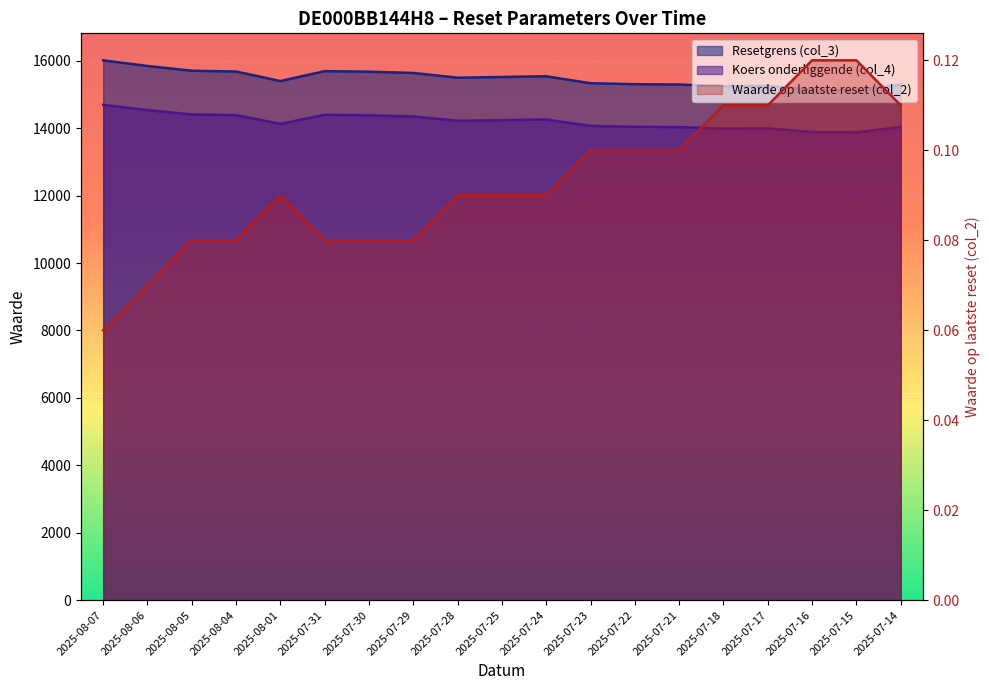

In Resetgrens (col_3), how many points are lower than both neighbors (excluding endpoints)?

4